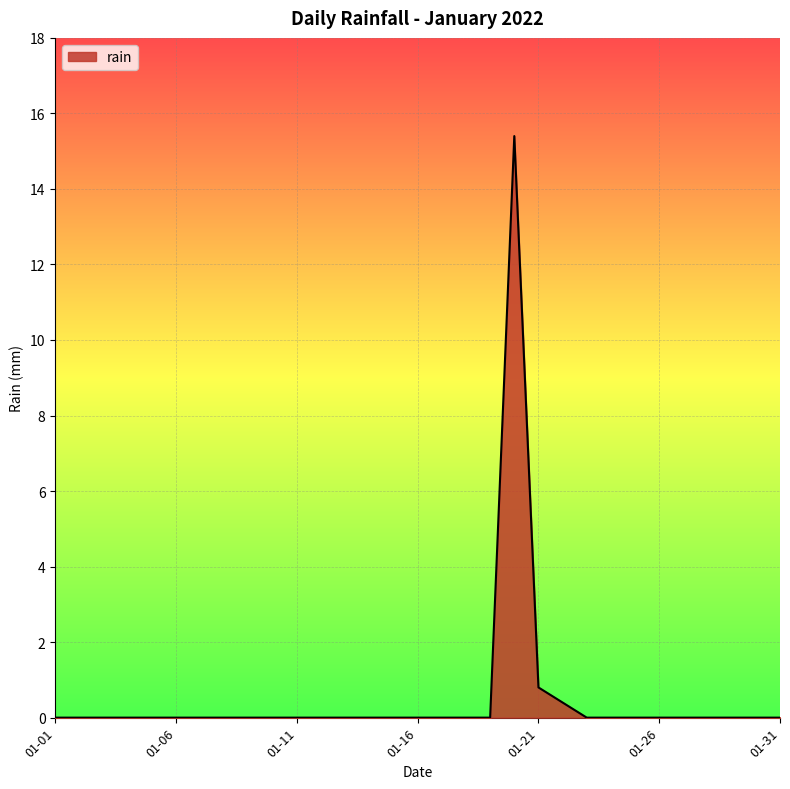

What is the difference between the maximum and minimum values?

15.4